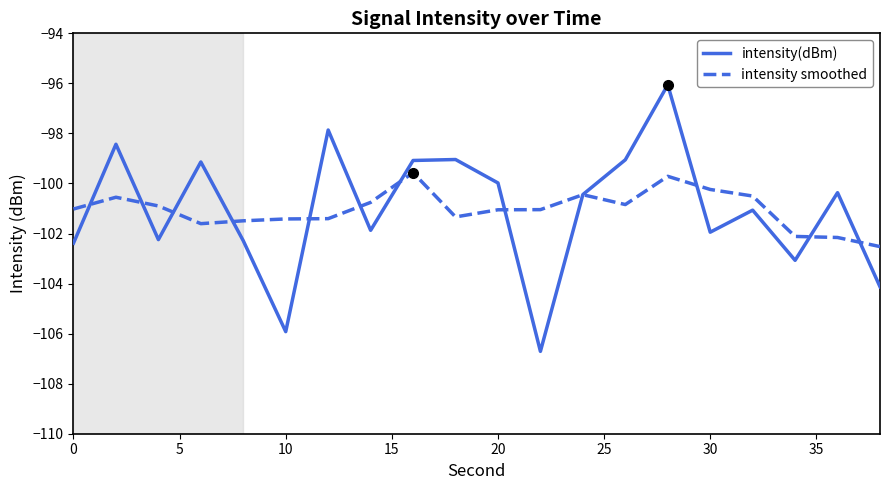

What is the lowest value of the intensity smoothed series?

-102.5